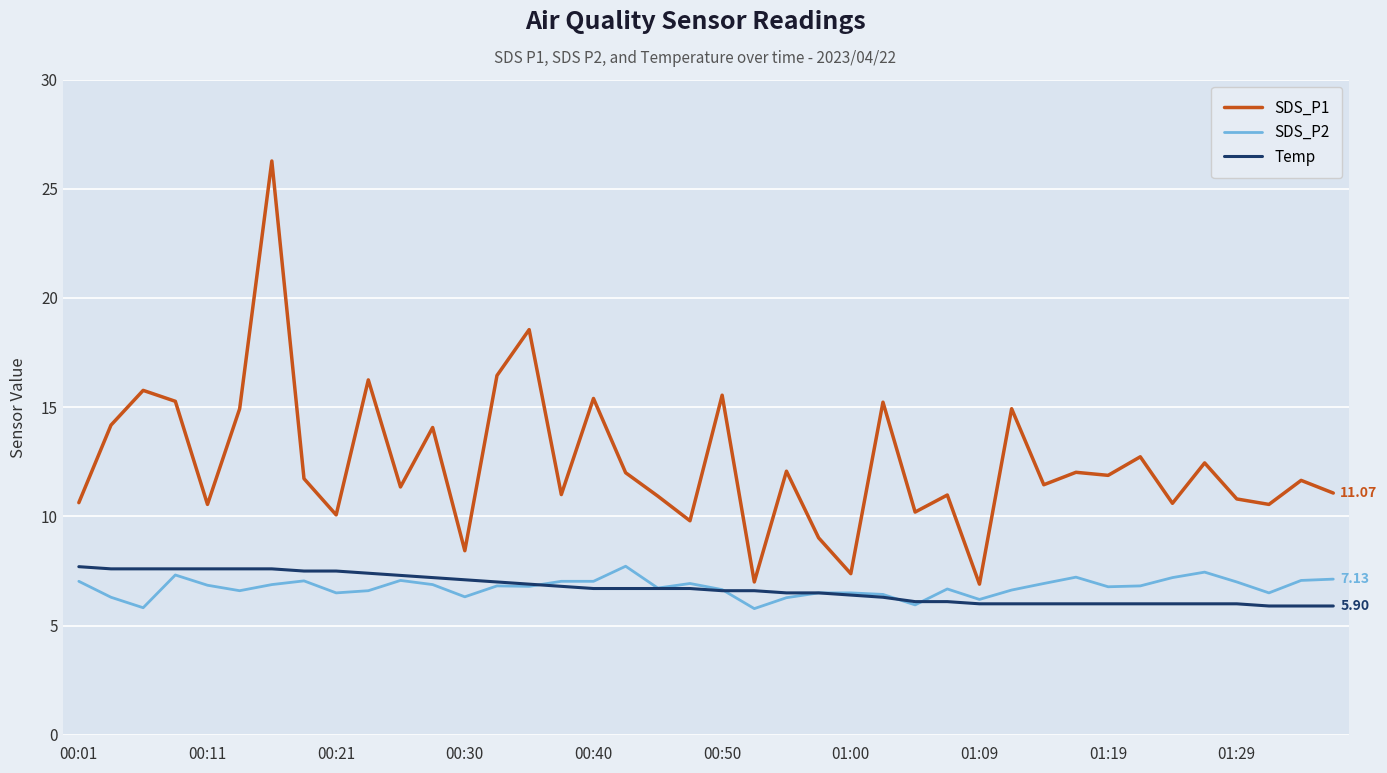

Which series has the largest range (max minus min)?

SDS_P1